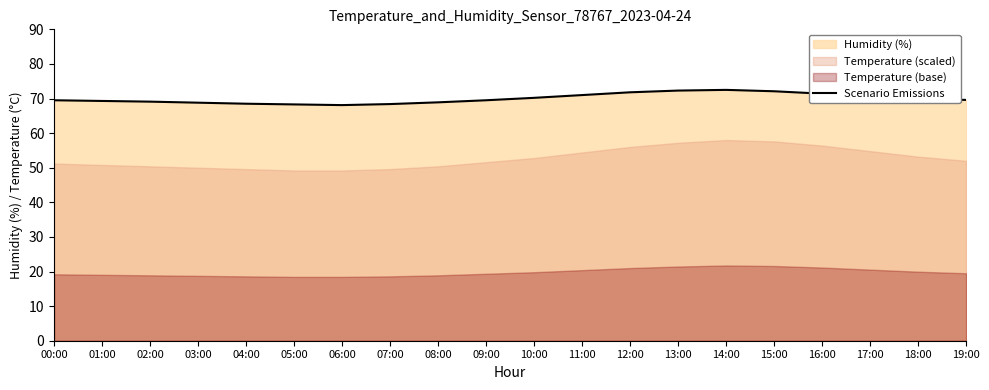

What is the maximum value shown in the chart?

72.5